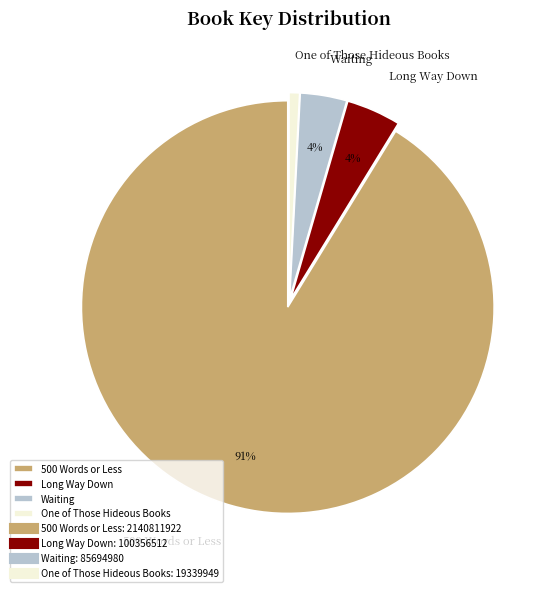

Is the sum of Waiting and 500 Words or Less greater than half?

Yes